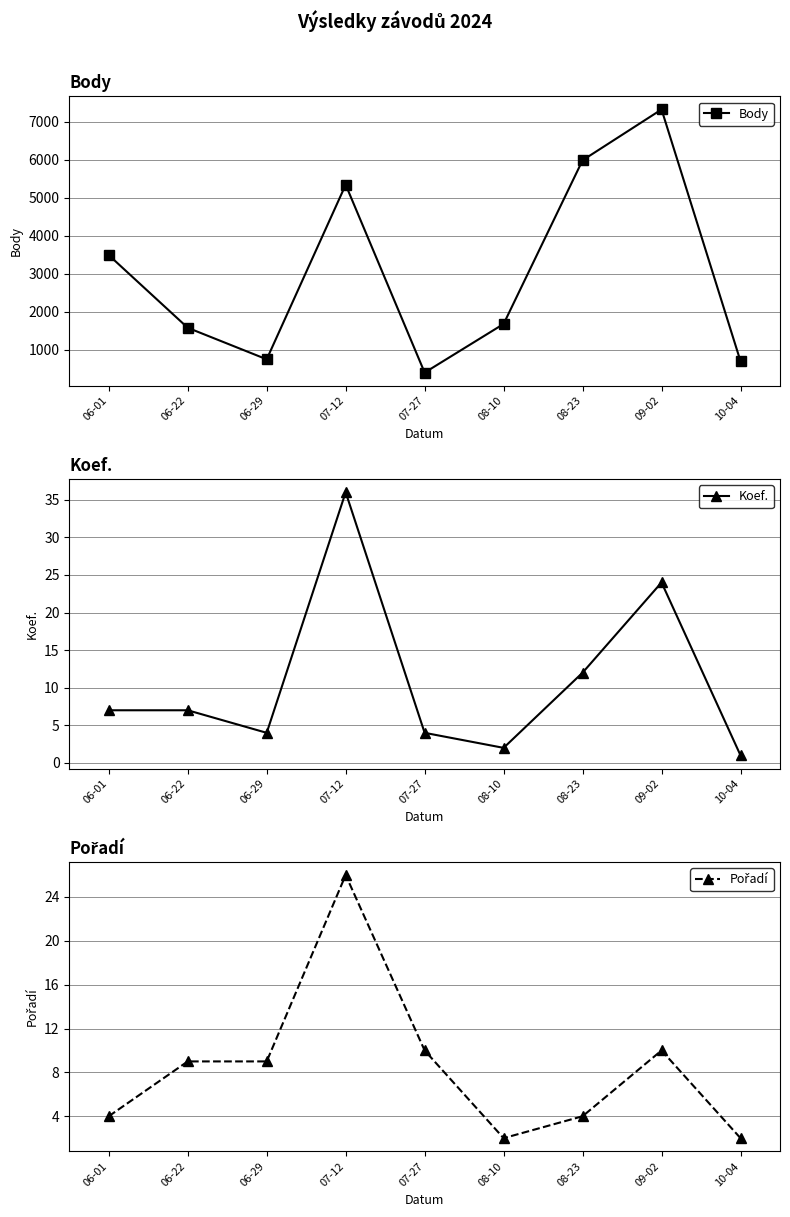

Where is the first local minimum for Body?

06-29